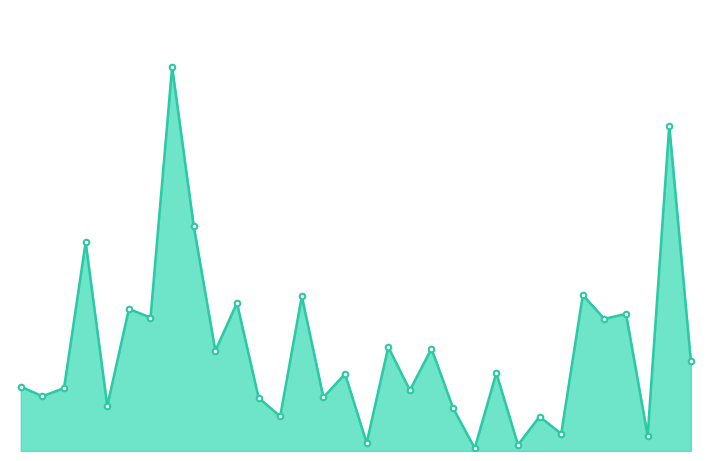

Does the chart display data point markers on the line(s)?

No